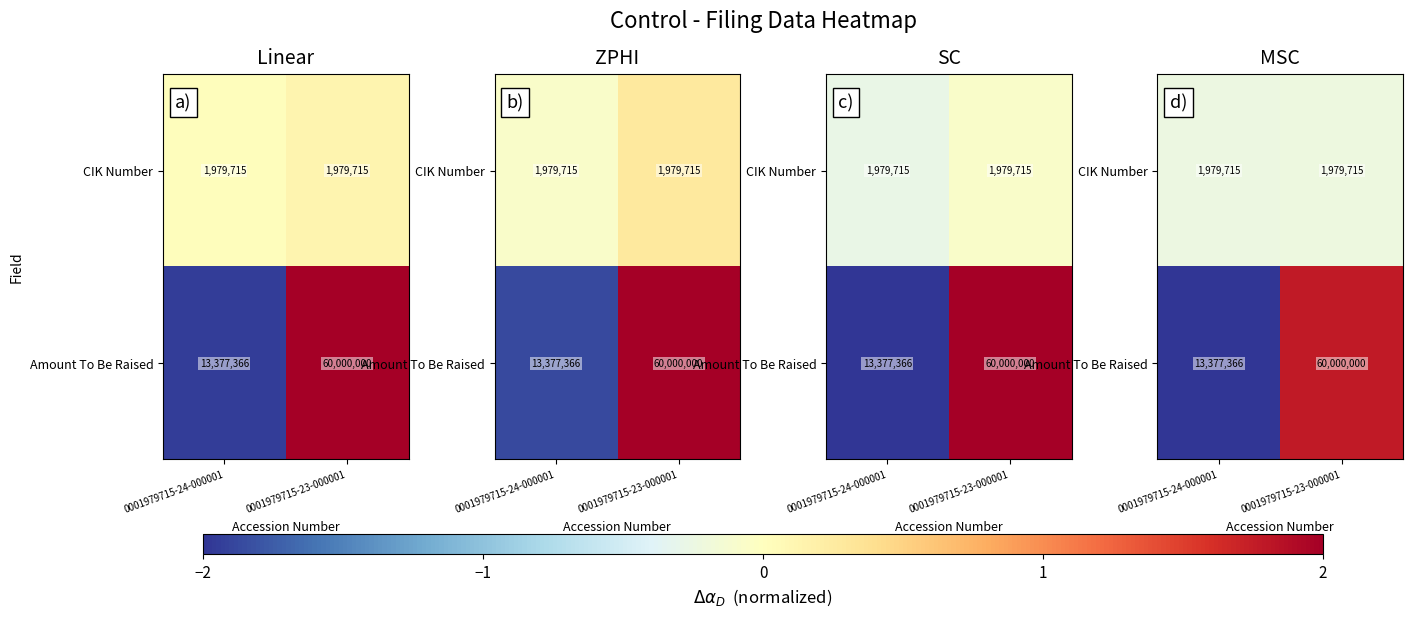

How many data points in row_1 are less than 1?

1